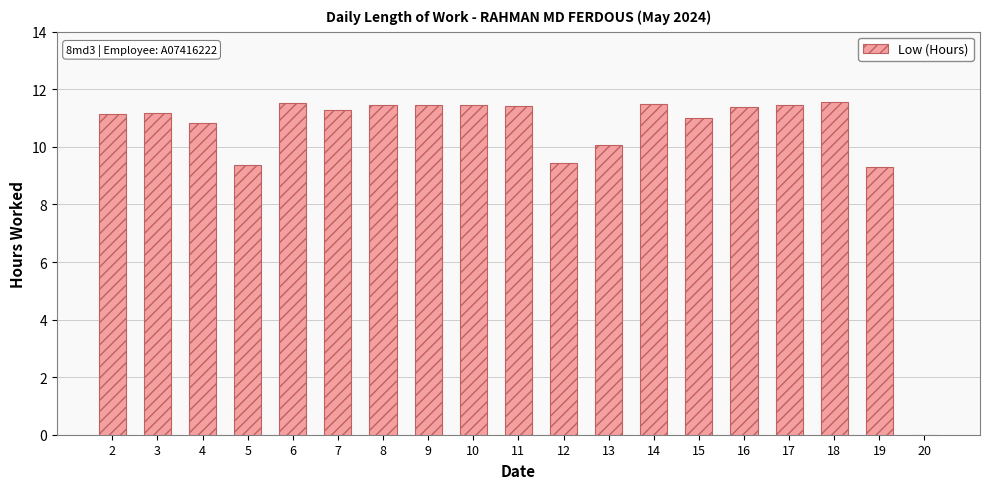

Which has a higher value, 10 or 19?

10